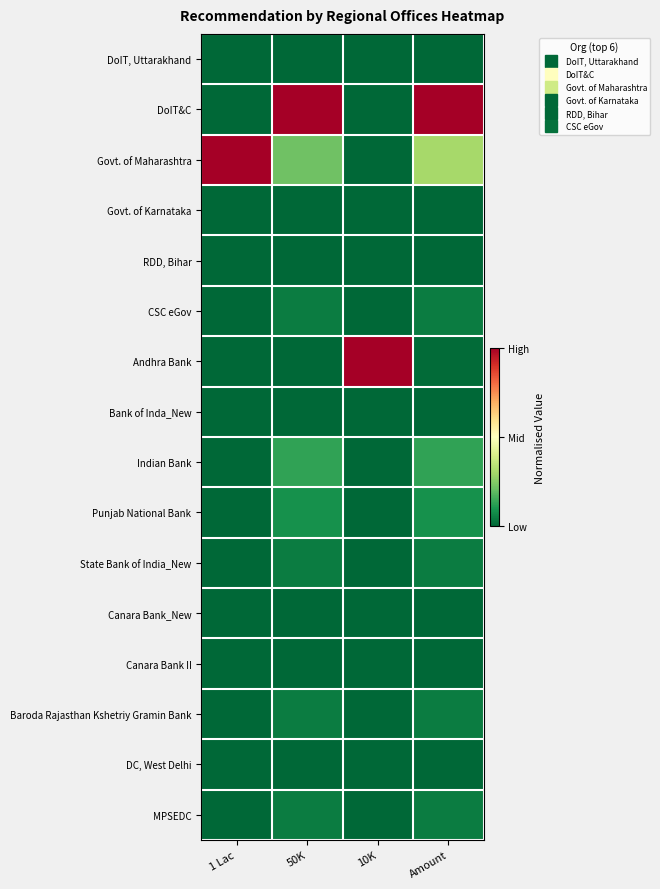

Reading left to right, list all the values displayed in this chart.

DoIT, Uttarakhand: 1 Lac=0.0	50K=0.0	10K=0.0	Amount=0.0
DoIT&C: 1 Lac=0.0	50K=1.0	10K=0.0	Amount=1.0
Govt. of Maharashtra: 1 Lac=1.0	50K=0.2	10K=0.0	Amount=0.3
Govt. of Karnataka: 1 Lac=0.0	50K=0.0	10K=0.0	Amount=0.0
RDD, Bihar: 1 Lac=0.0	50K=0.0	10K=0.0	Amount=0.0
CSC eGov: 1 Lac=0.0	50K=0.0	10K=0.0	Amount=0.0
Andhra Bank: 1 Lac=0.0	50K=0.0	10K=1.0	Amount=0.0
Bank of Inda_New: 1 Lac=0.0	50K=0.0	10K=0.0	Amount=0.0
Indian Bank: 1 Lac=0.0	50K=0.1	10K=0.0	Amount=0.1
Punjab National Bank: 1 Lac=0.0	50K=0.1	10K=0.0	Amount=0.1
State Bank of India_New: 1 Lac=0.0	50K=0.0	10K=0.0	Amount=0.0
Canara Bank_New: 1 Lac=0.0	50K=0.0	10K=0.0	Amount=0.0
Canara Bank II: 1 Lac=0.0	50K=0.0	10K=0.0	Amount=0.0
Baroda Rajasthan Kshetriy Gramin Bank: 1 Lac=0.0	50K=0.0	10K=0.0	Amount=0.0
DC, West Delhi: 1 Lac=0.0	50K=0.0	10K=0.0	Amount=0.0
MPSEDC: 1 Lac=0.0	50K=0.0	10K=0.0	Amount=0.0